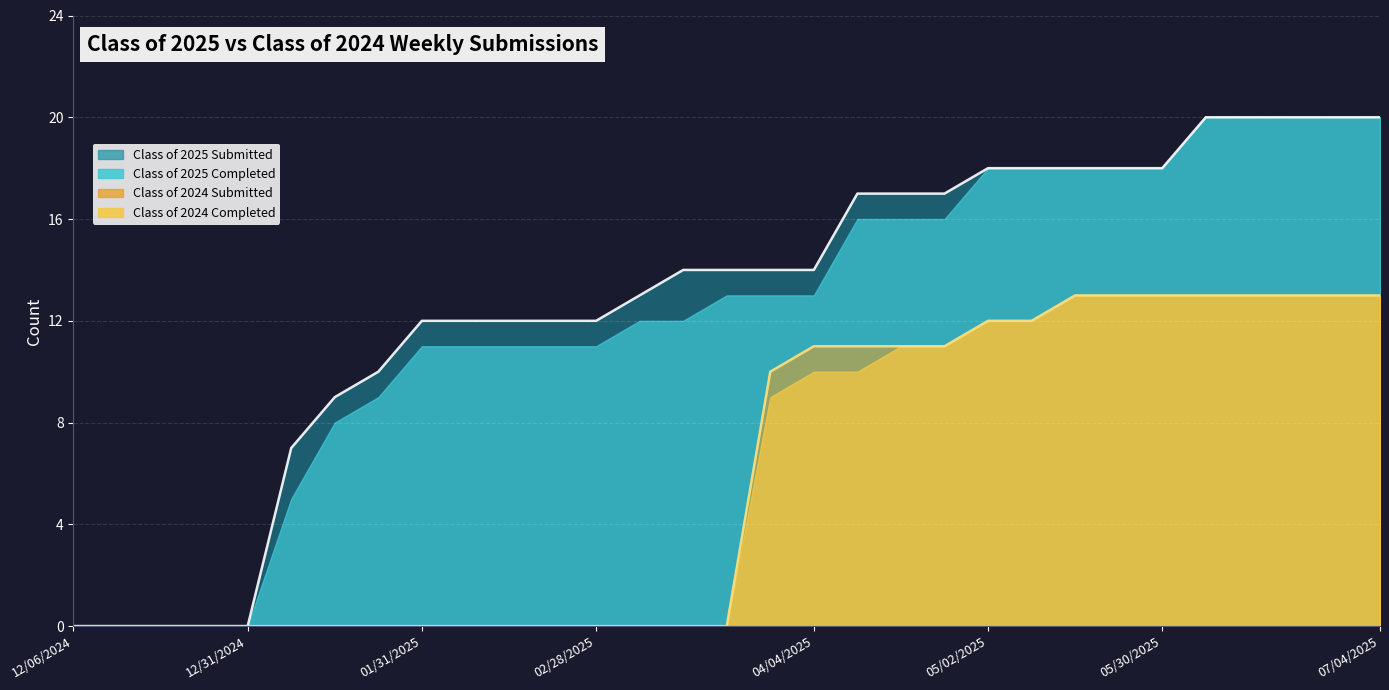

At how many categories does at least one series exceed 17?

10